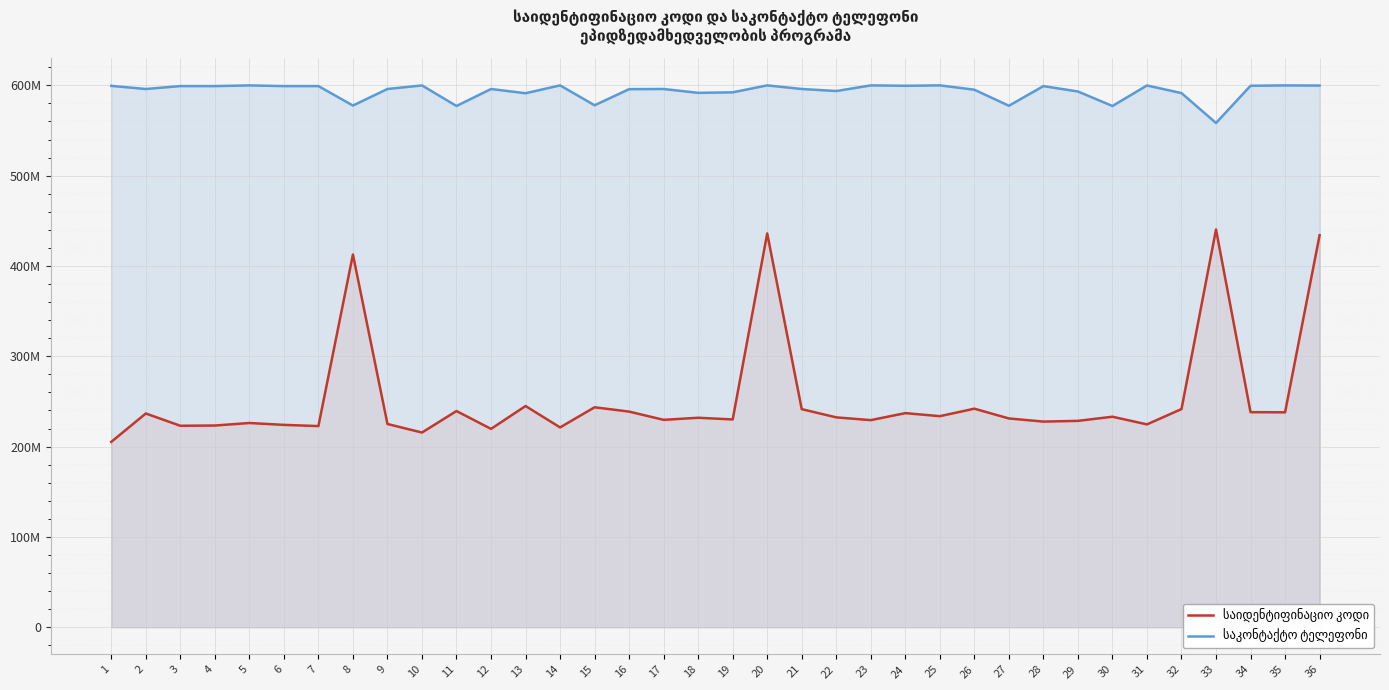

Reading left to right, extract all data points from this chart.

საიდენტიფინაციო კოდი: 205271365	236689865	223105191	223366685	226164478	224090203	222729359	412702366	225066978	215600320	239395392	219637926	244968950	221280254	243573502	238773608	229659045	231954221	230095811	436036193	241493031	232388458	229326280	237105869	233730763	242008787	231188808	227718226	228525021	233107081	224619287	241580311	440388689	238156829	237978382	434065708
საკონტაქტო ტელეფონი: 599413986	595956124	599177217	599165360	599929473	599165360	599184900	577626765	595956138	599902278	577135052	595956134	591248859	599971745	577927267	595769584	595956137	591687105	592254518	599962108	595956149	593691016	599949569	599510260	599966018	595152414	577387085	599171387	593187540	577135053	599857880	591414963	558303040	599547265	599931192	599750607